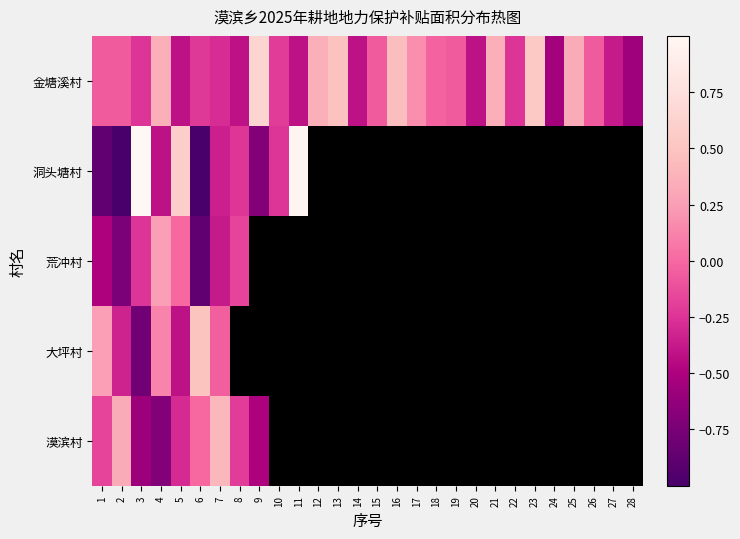

Which series has the largest total across all categories?

金塘溪村